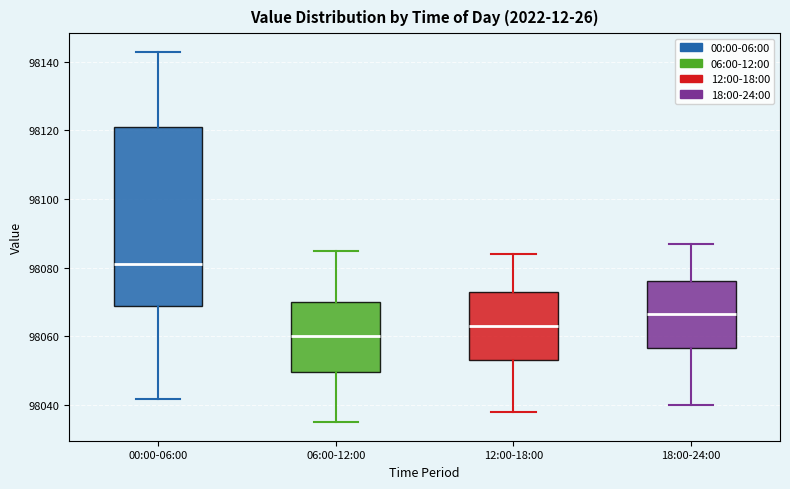

Where is the upper edge of the box for 12:00-18:00 on the y-axis? The values are not printed on the chart, so give them approximately, as read against the axis.

98074